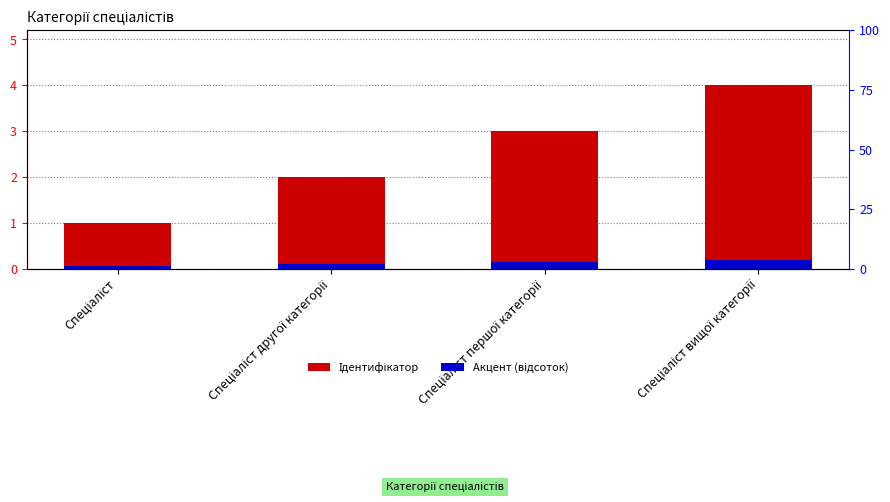

Between Спеціаліст другої категорії and Спеціаліст першої категорії, which series saw the biggest shift?

Ідентифікатор